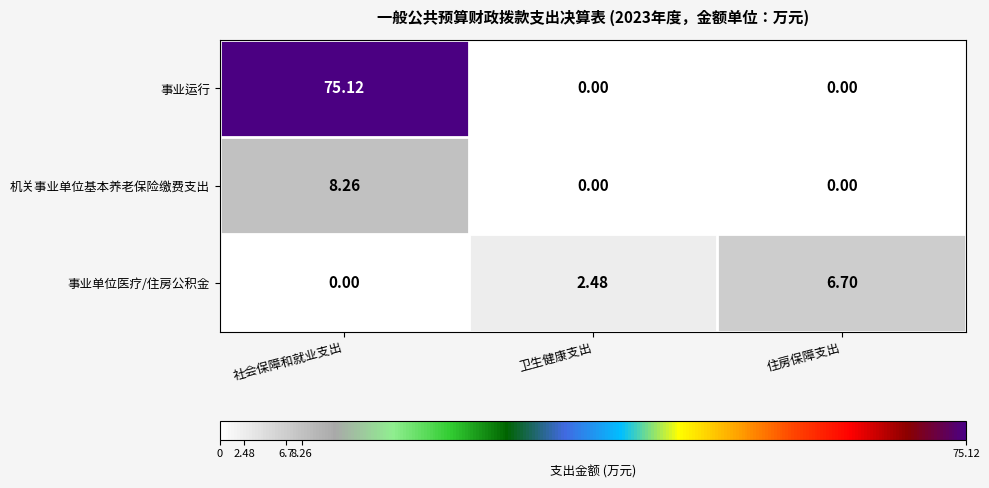

Rank the series by their maximum value, from highest to lowest.

事业运行, 机关事业单位基本养老保险缴费支出, 事业单位医疗/住房公积金